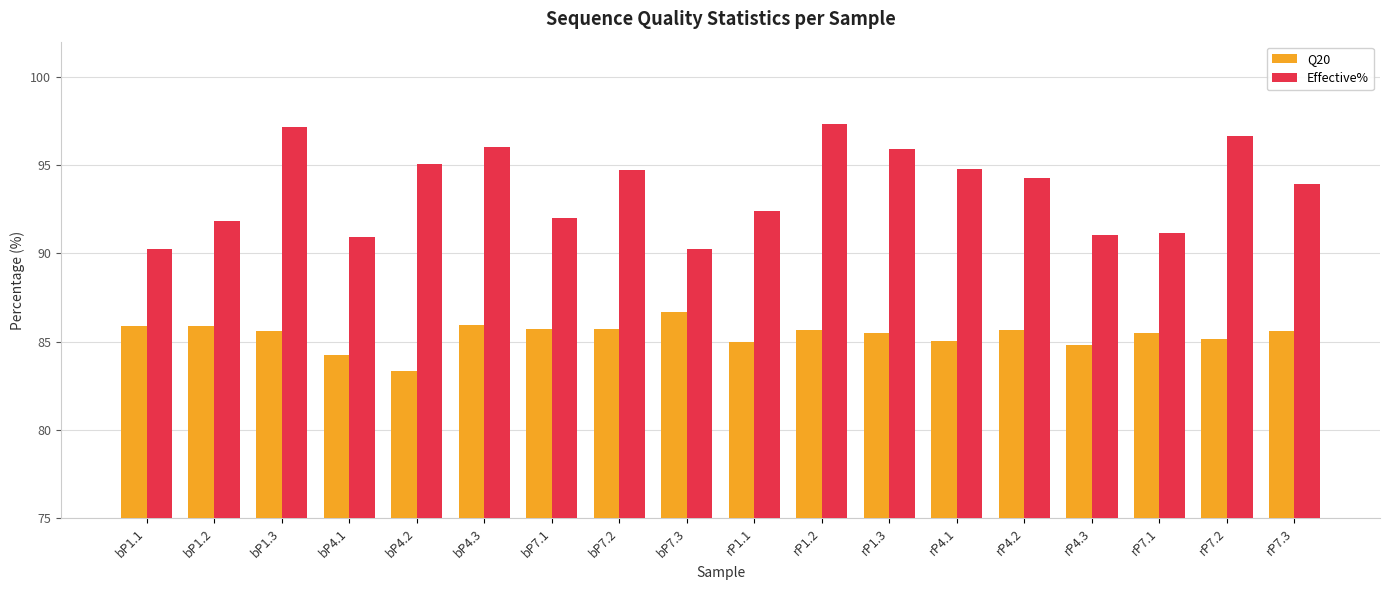

What is the difference between the Effective% values at bP4.1 and bP7.3?

0.7